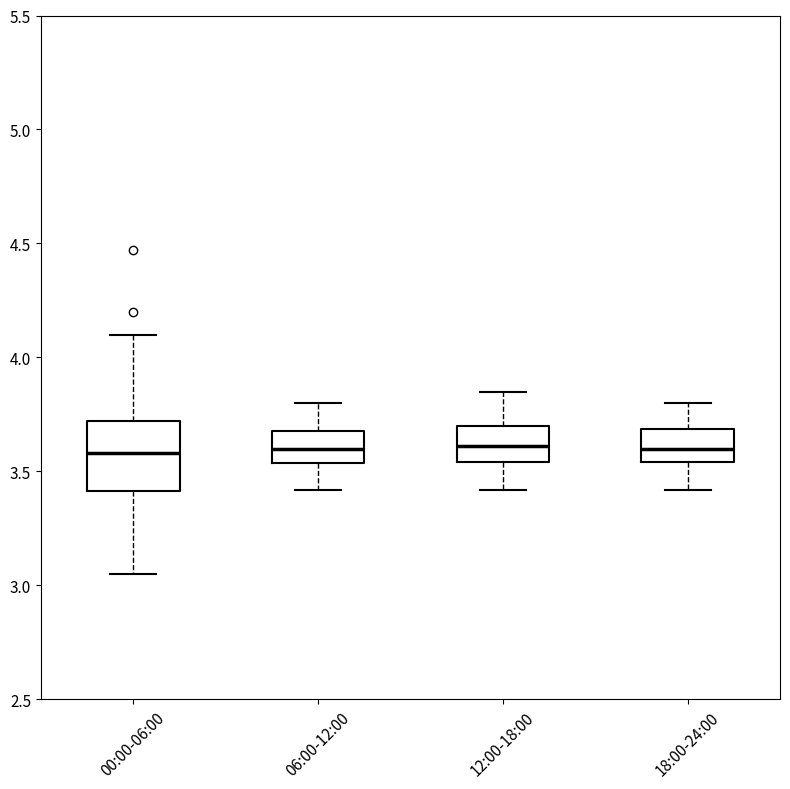

Which box is the tallest, from its lower edge to its upper edge?

00:00-06:00